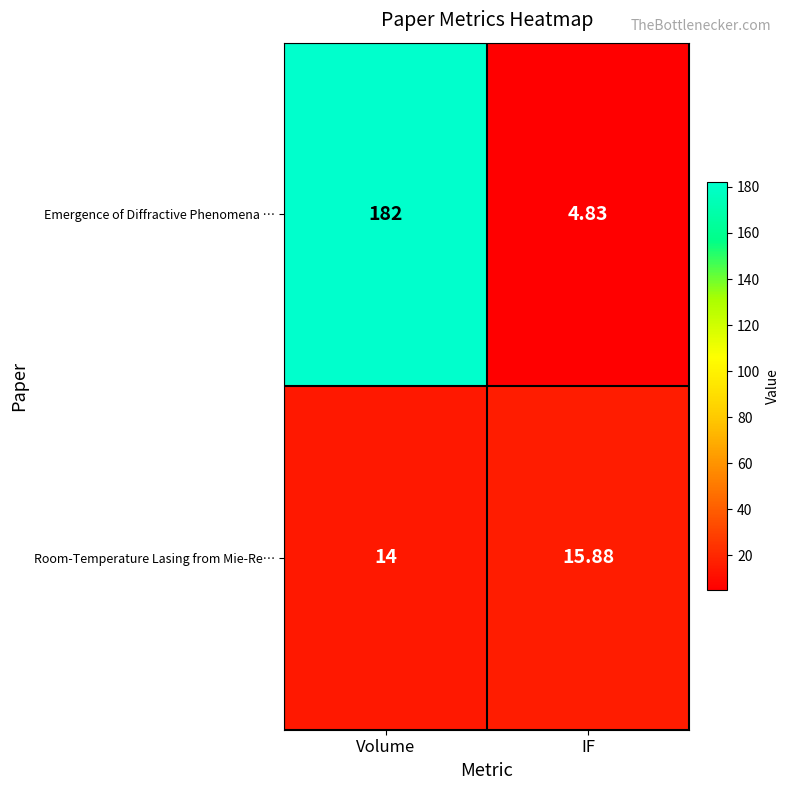

Which category has the lowest value in the Emergence of Diffractive Phenomena … series?

IF